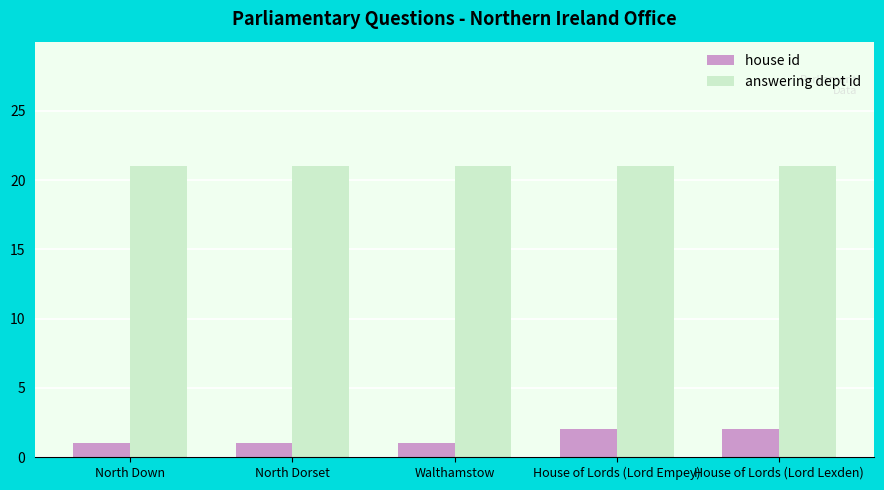

Read the answering dept id value at North Dorset.

21